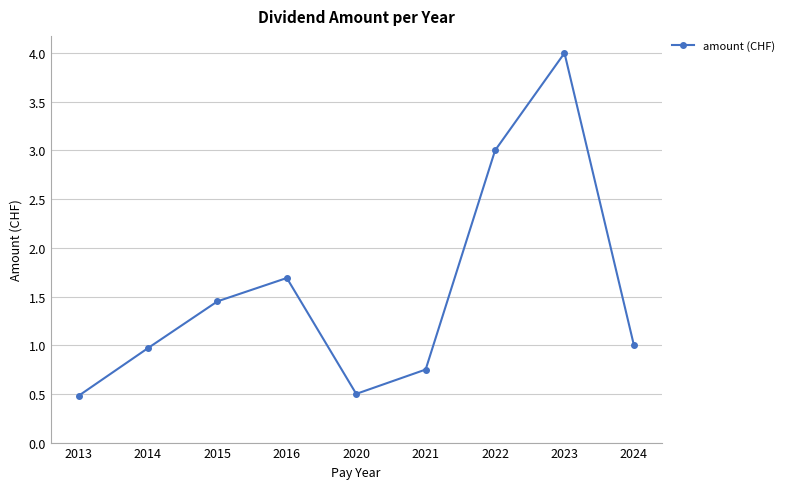

What is the change in value from 2016 to 2024?

-0.7